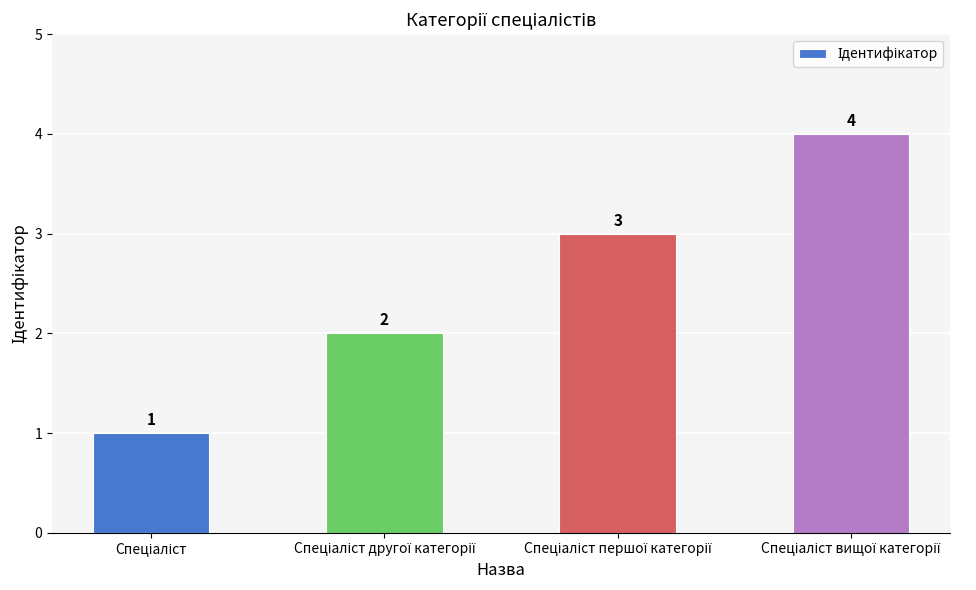

How many bars are there in total?

4